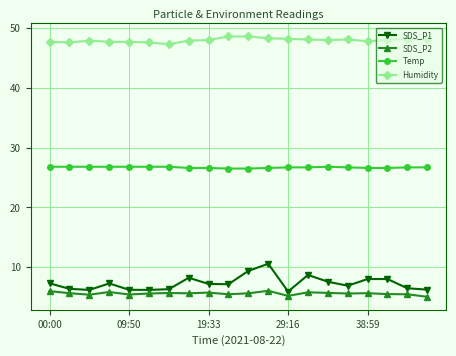

Is this an area chart (filled region under the line)?

No